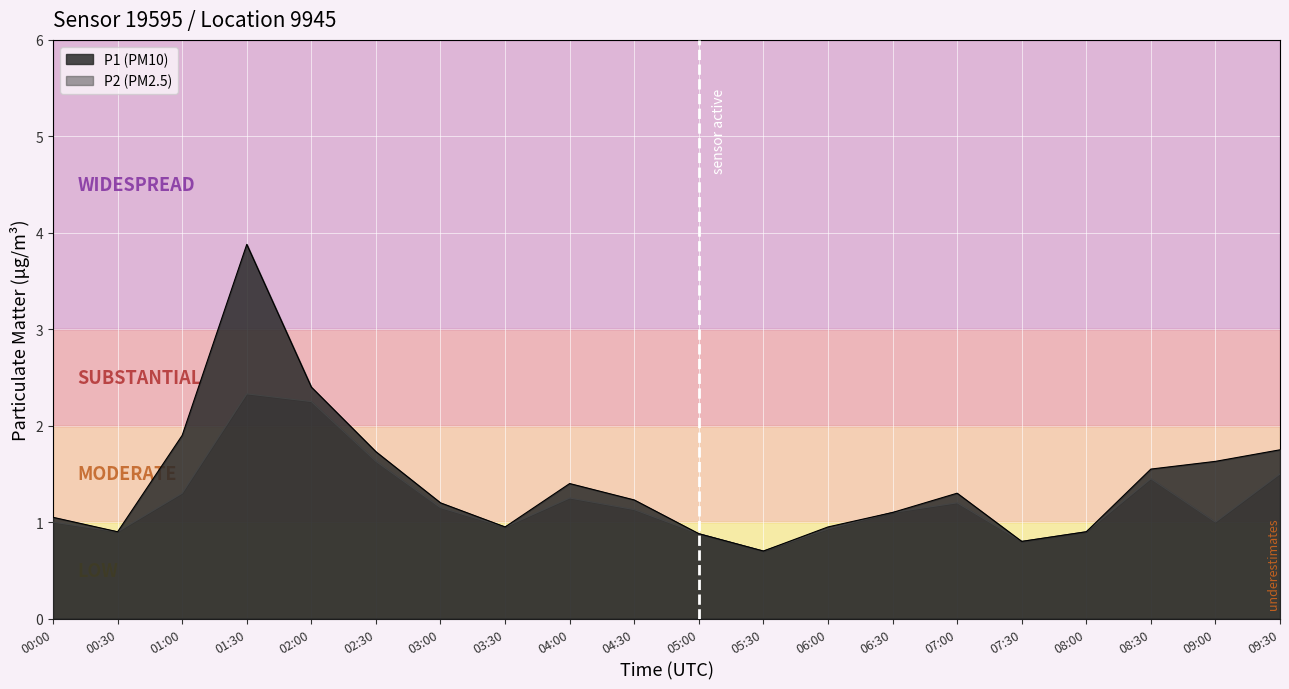

True or false: P1 and P2 intersect in this chart.

False